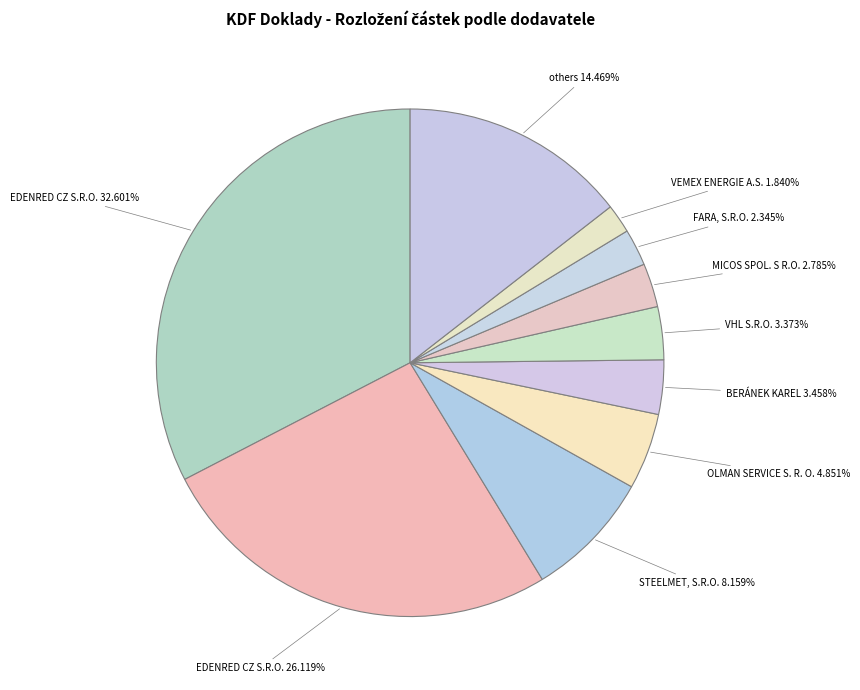

How many slices are in this pie chart?

10